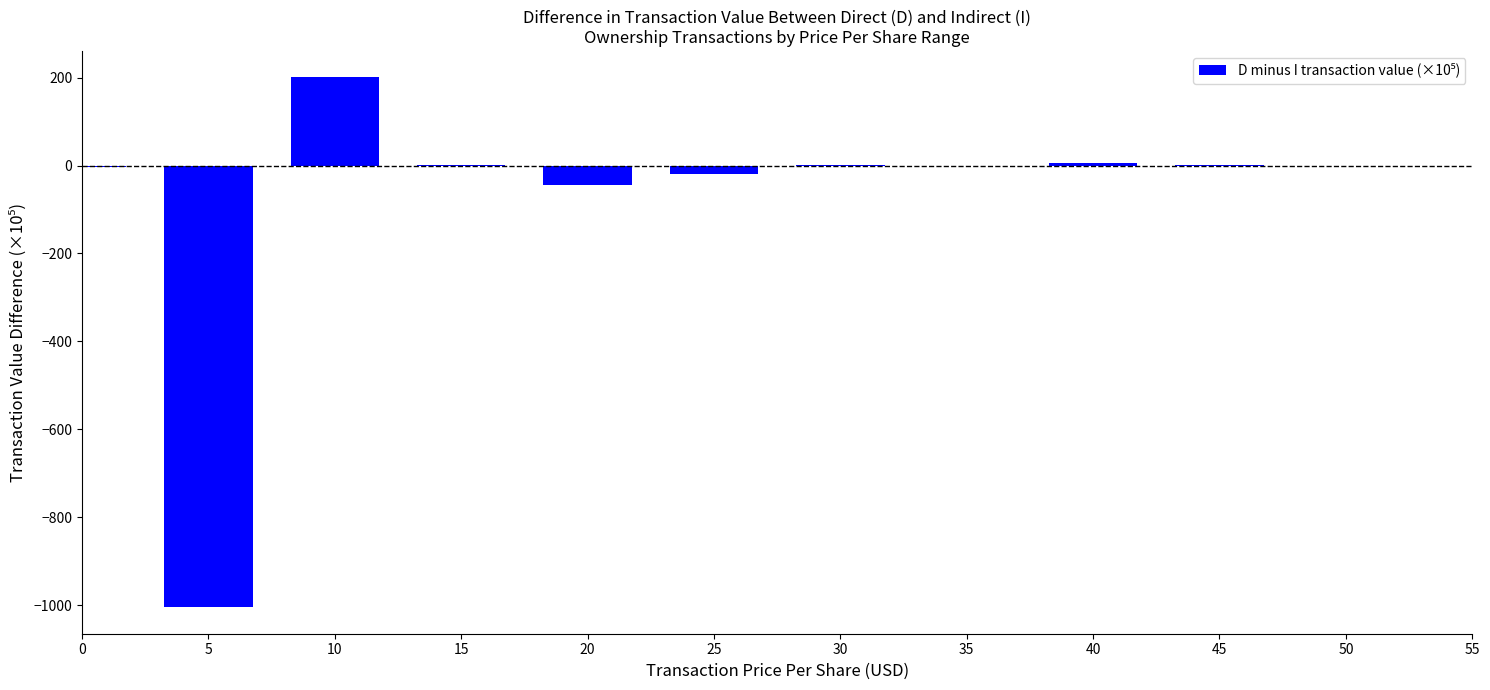

What is the greatest value displayed?

200.4